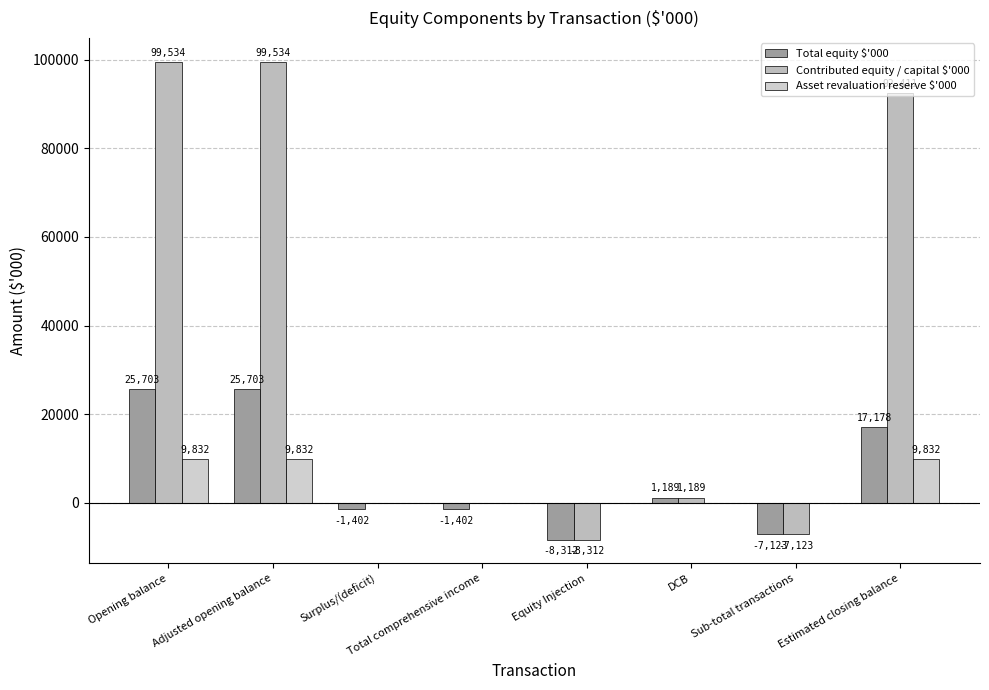

What is the difference between the second highest and minimum values in the Contributed equity / capital $'000 series?

107846